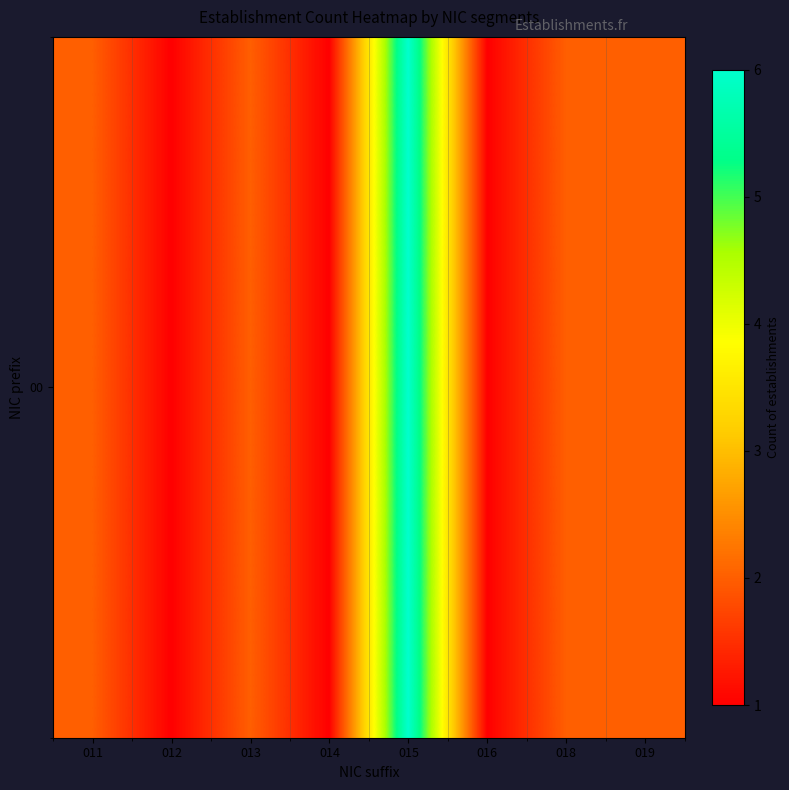

What is the approximate value at 012?

1